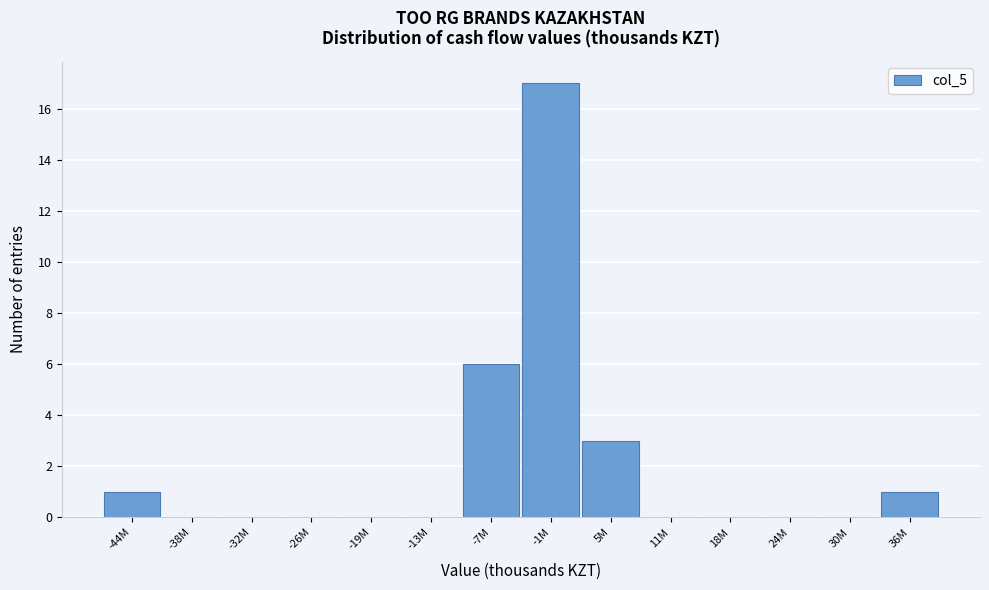

Reading left to right, list all the values displayed in this chart.

-44M=1	-38M=0	-32M=0	-26M=0	-19M=0	-13M=0	-7M=6	-1M=17	5M=3	11M=0	18M=0	24M=0	30M=0	36M=1